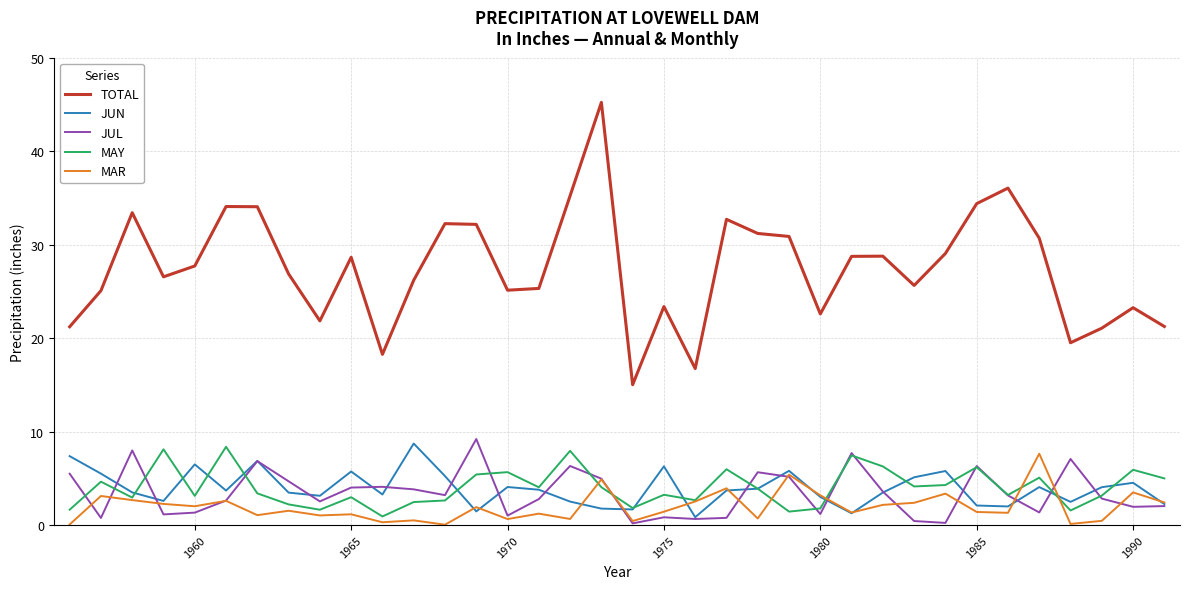

What is the greatest value displayed?

45.2